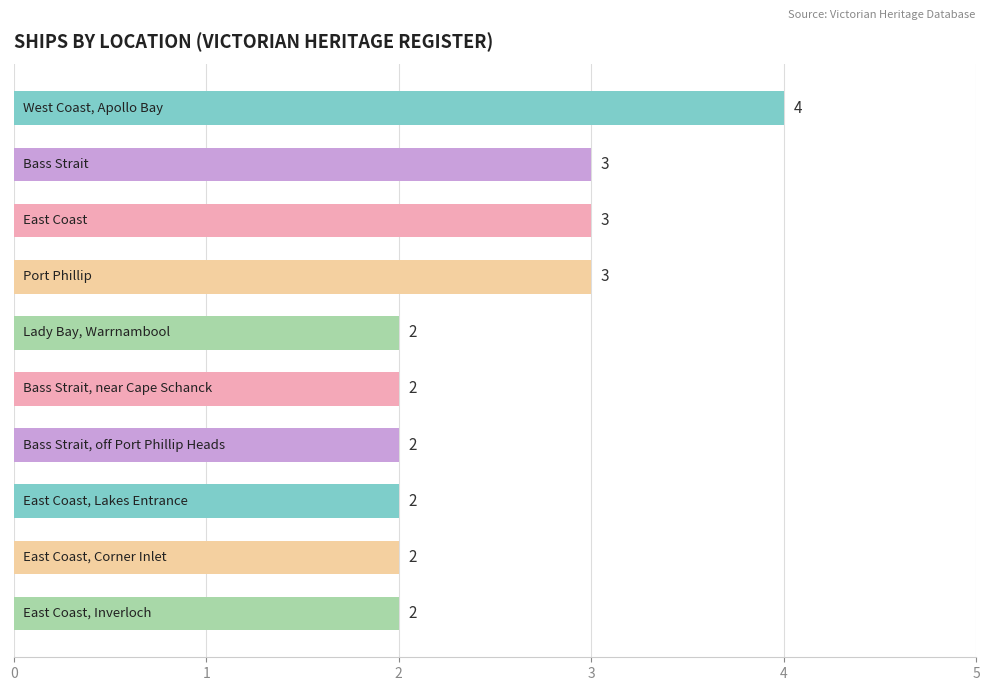

Are the bars horizontal?

Yes